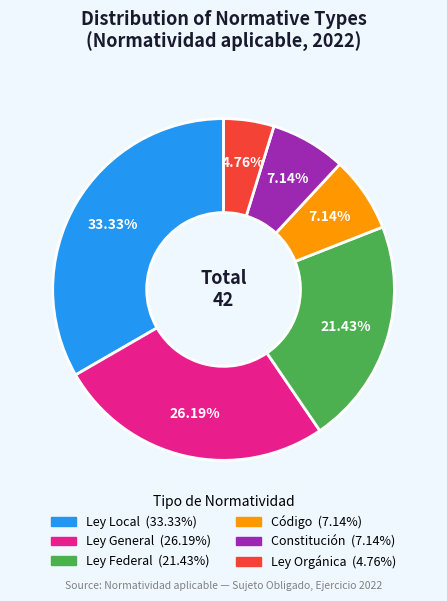

To the nearest percent, what is the difference between the Constitución and Ley Local slice percentages?

26%